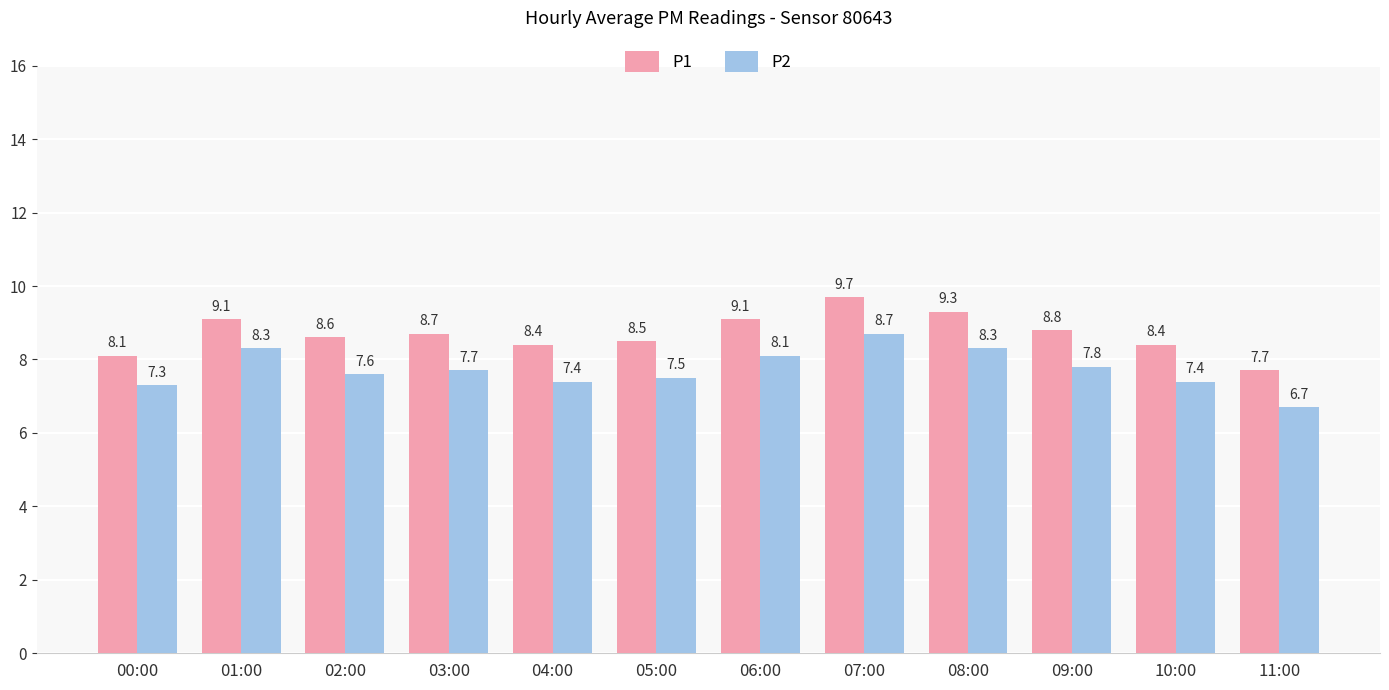

What is the difference between the highest and lowest values at 00:00?

0.8